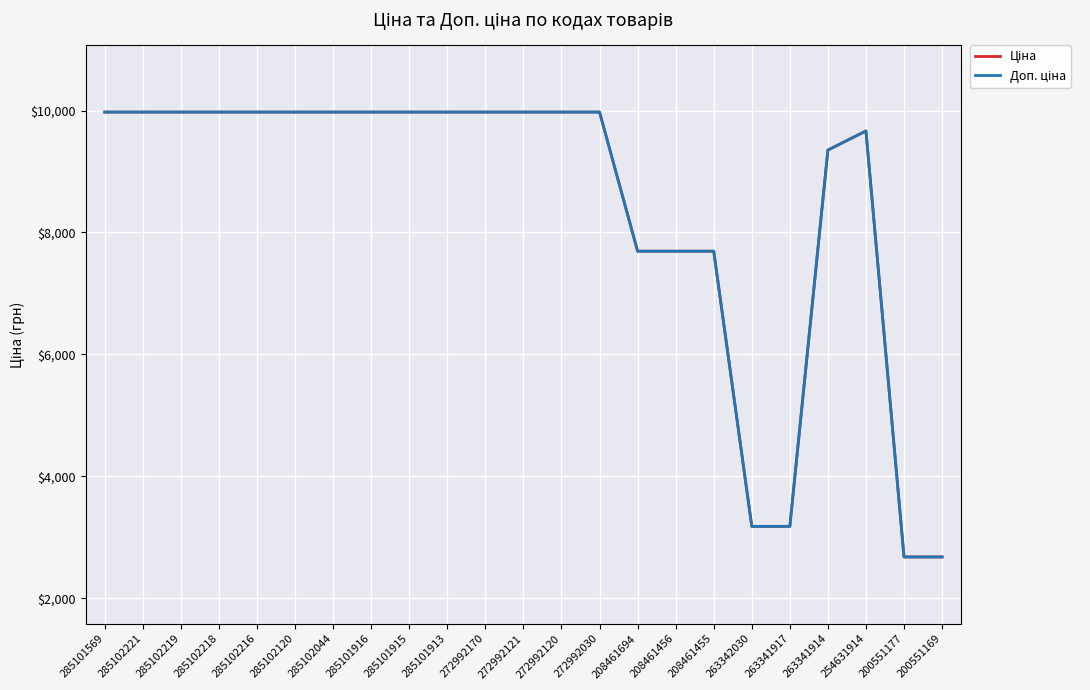

How many lines are shown in the chart?

2